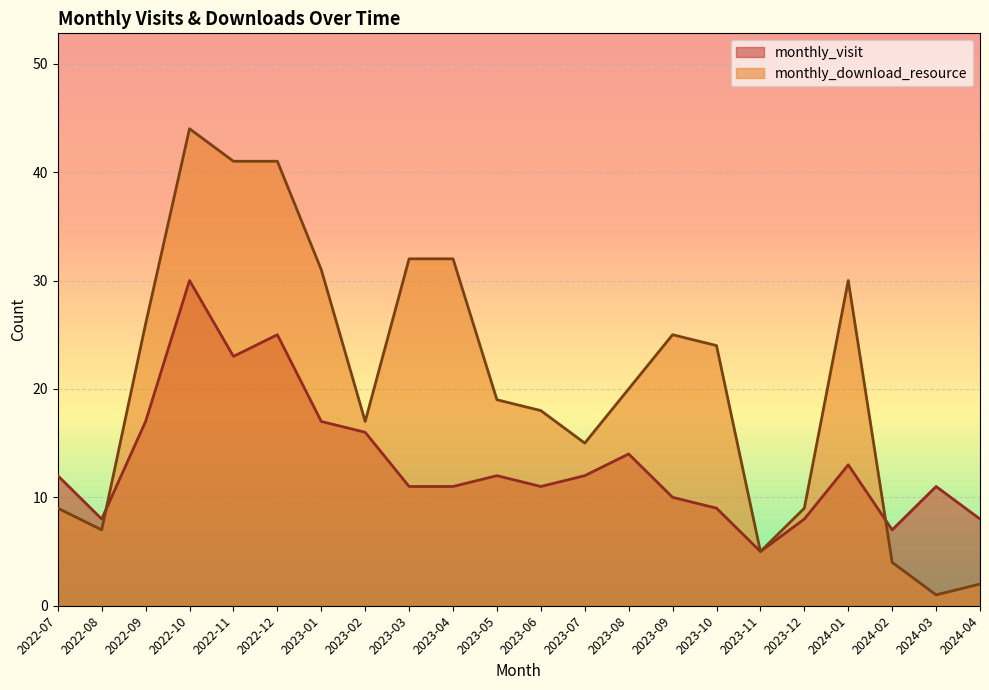

How many times do monthly_download_resource and monthly_visit cross each other?

2